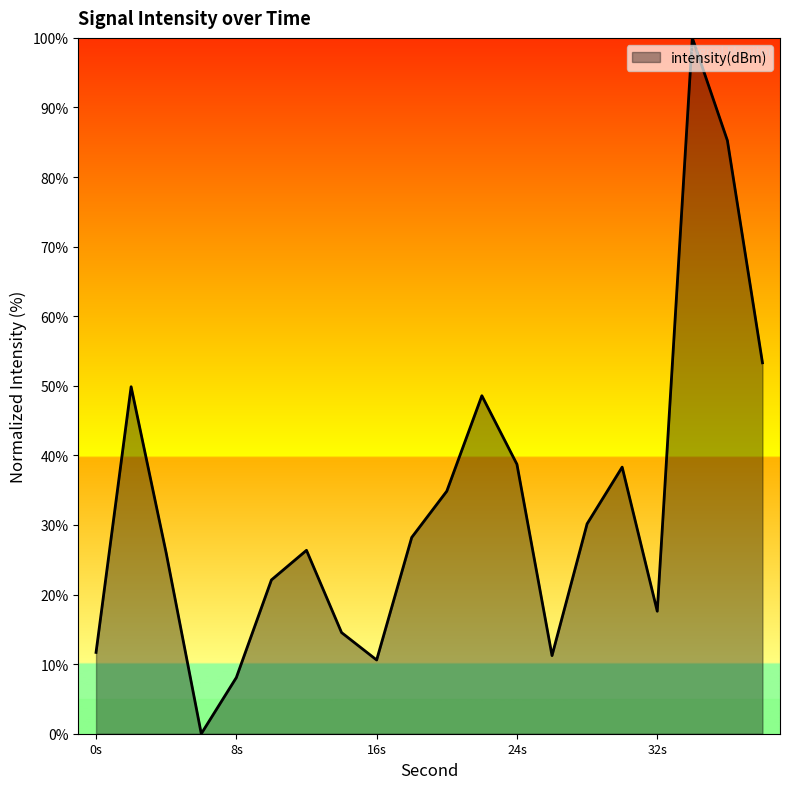

What is the greatest value displayed?

100.0